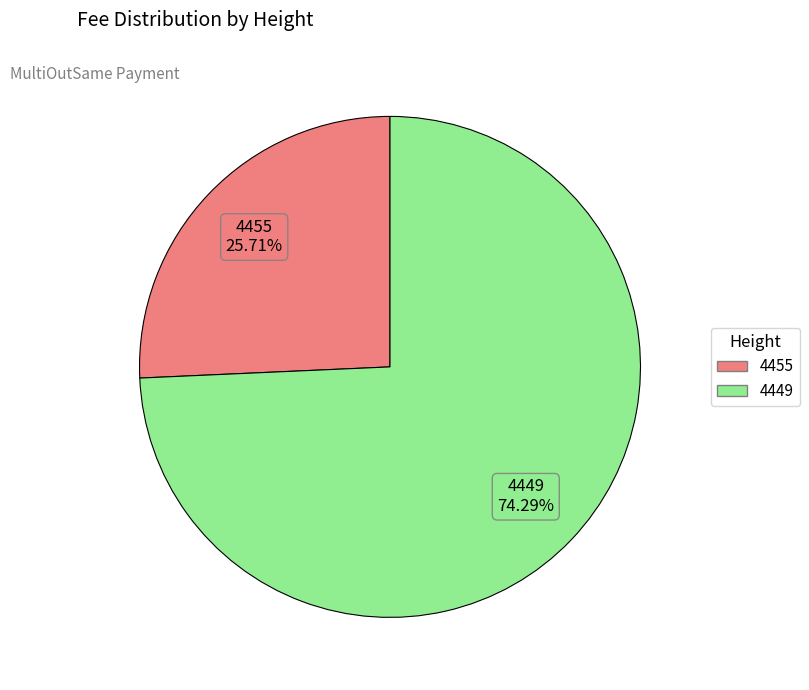

Which category accounts for the majority?

4449